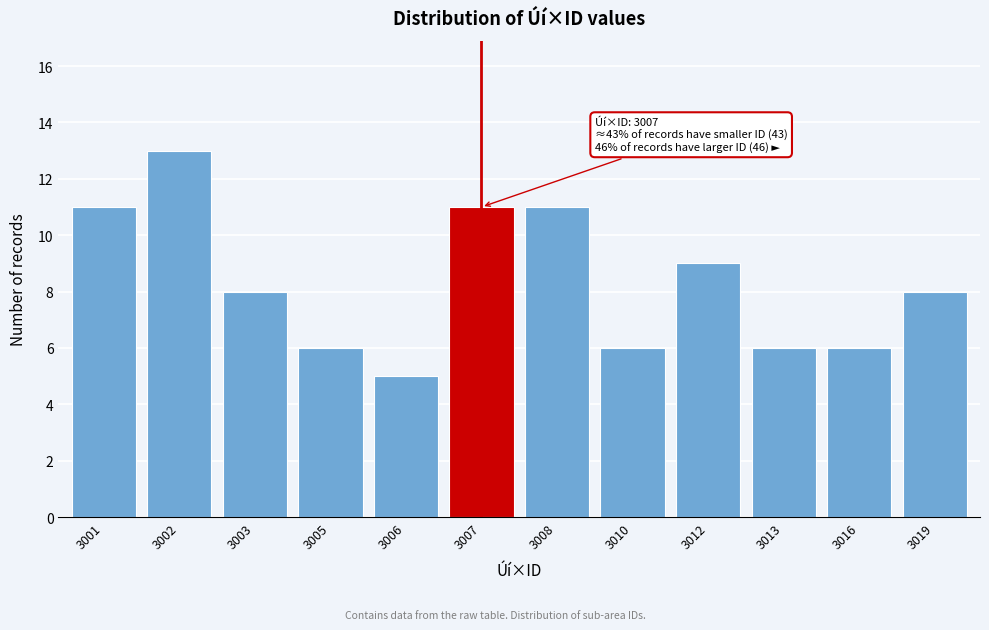

Reading left to right, list all the values displayed in this chart.

11	13	8	6	5	11	11	6	9	6	6	8